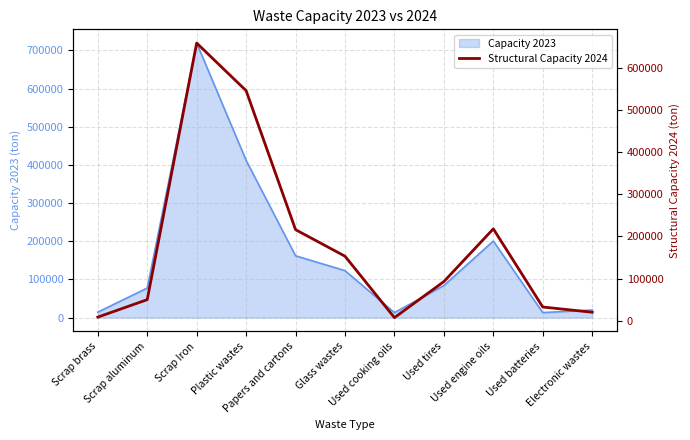

What is the maximum value shown in the chart?

659000.0